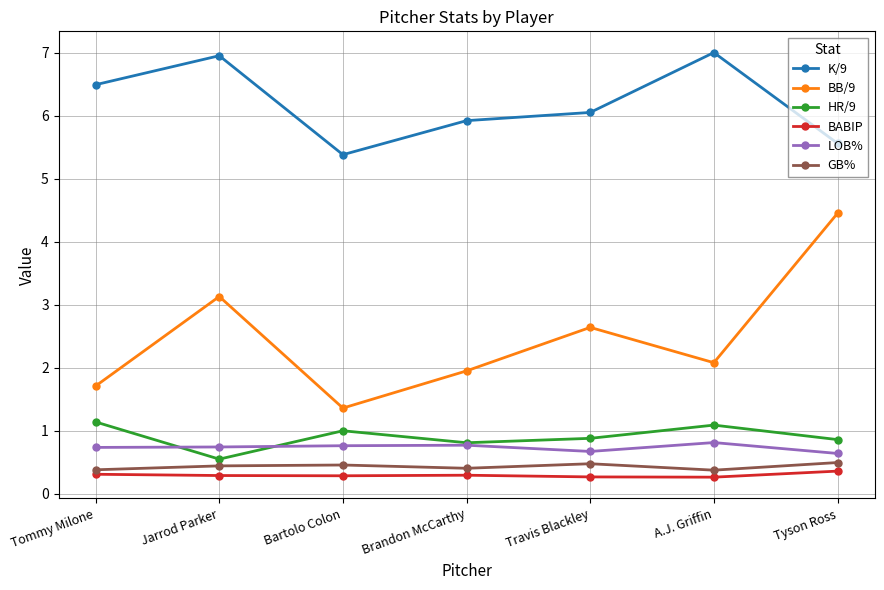

What is the approximate value of GB% at Tommy Milone?

0.4